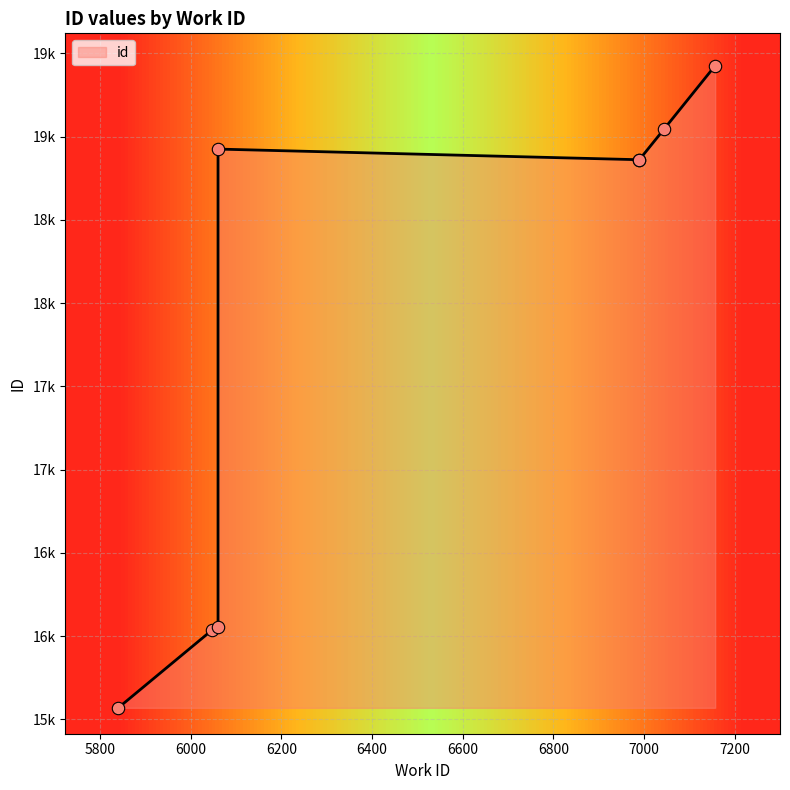

What is the ratio of the value at 7157 to the value at 6060?

1.2